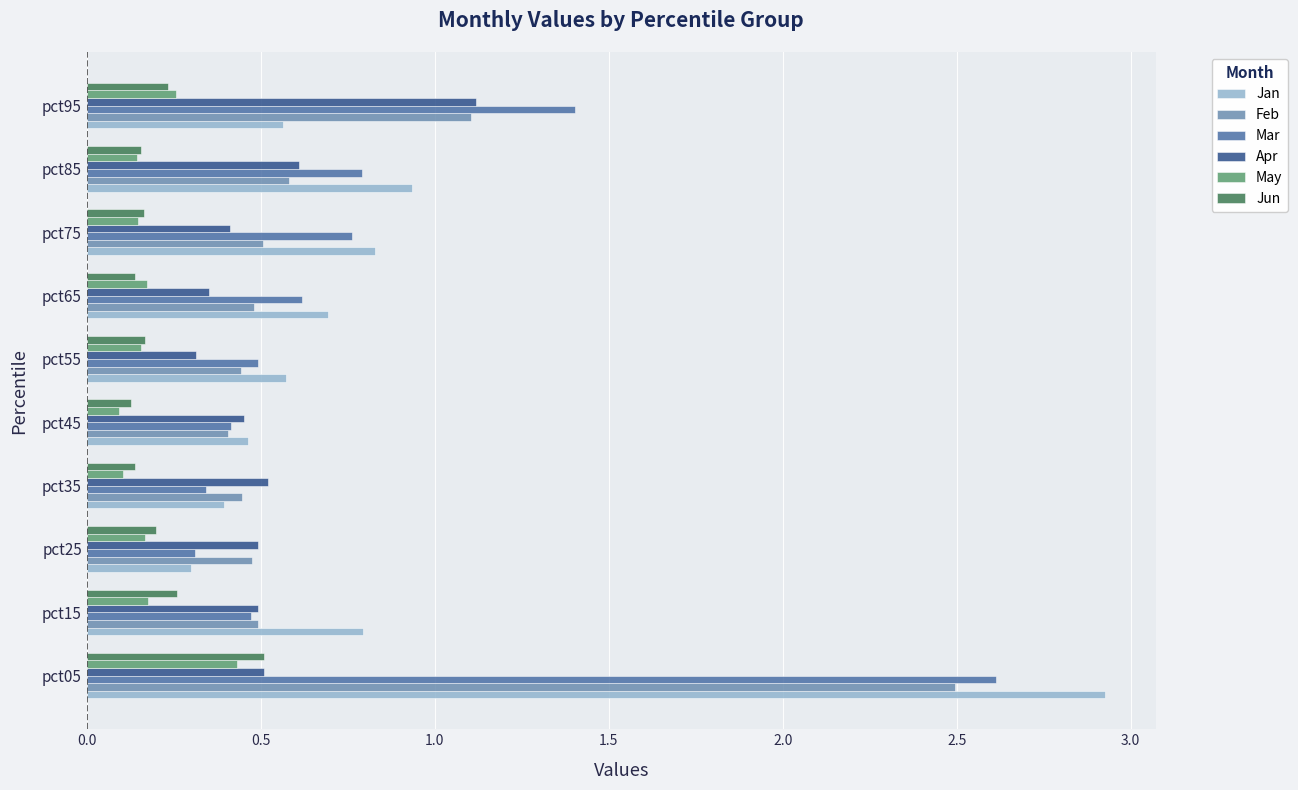

True or false: Jan has a value of 0.5 at pct45.

True